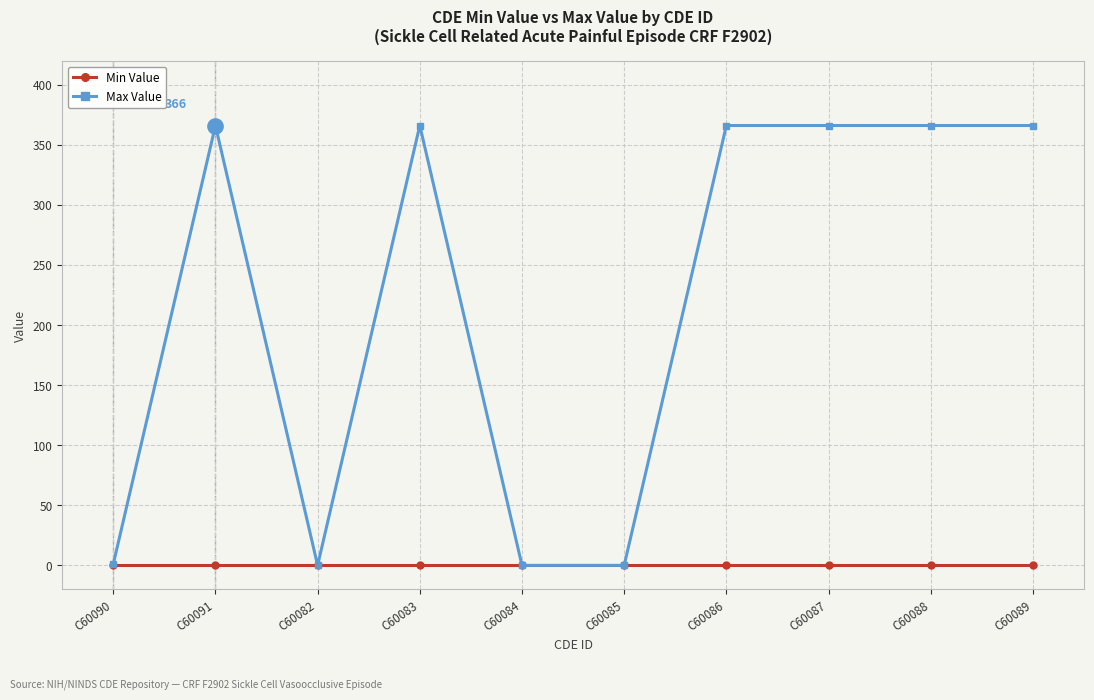

Does the chart have visible grid lines?

Yes